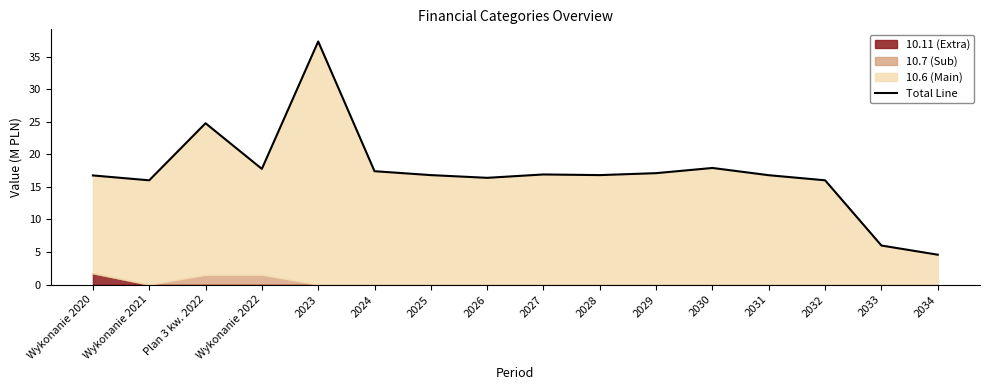

Between 2023 and 2028, which is larger?

2023